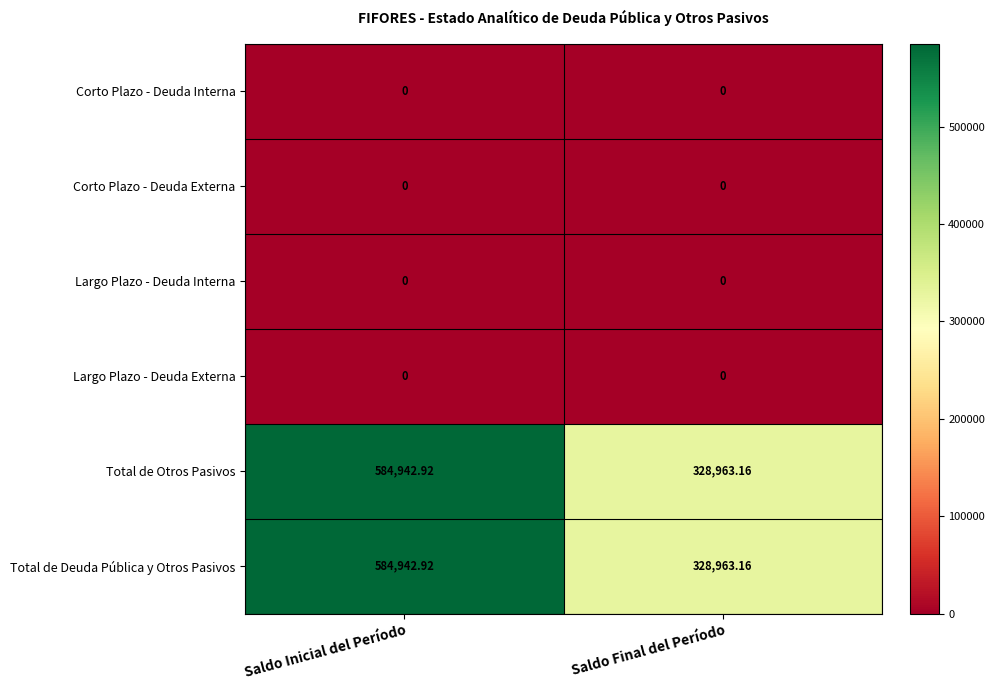

Which label corresponds to the largest value in the chart?

Saldo Inicial del Período